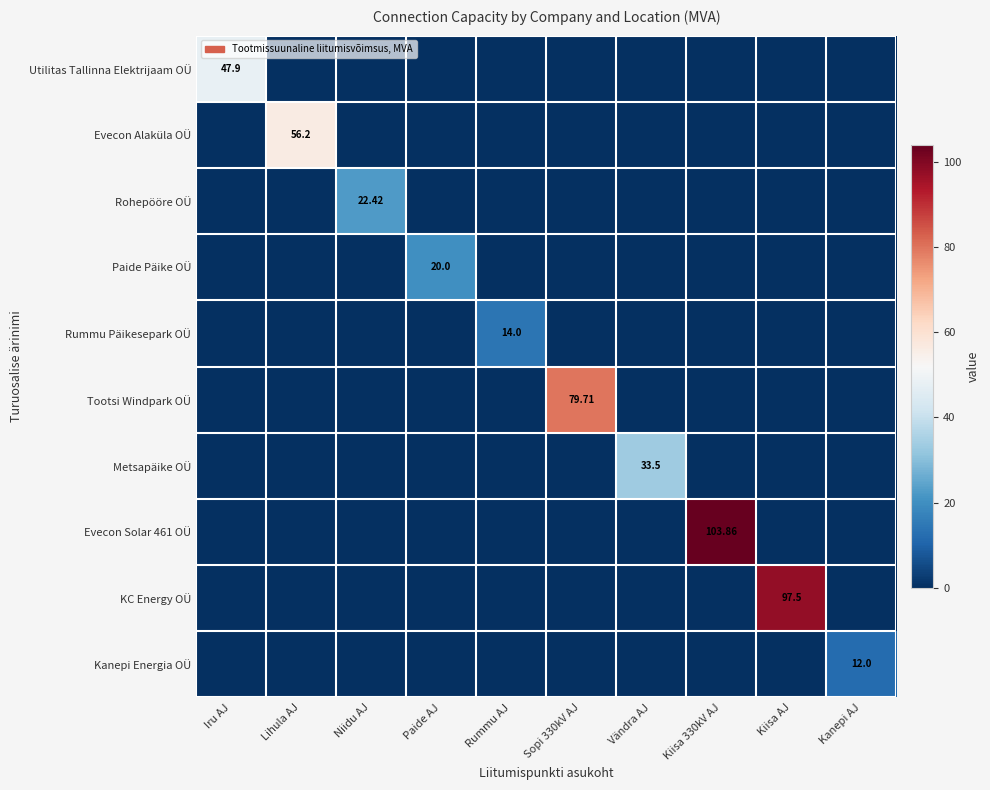

Between Iru AJ and Niidu AJ, which is larger?

Iru AJ